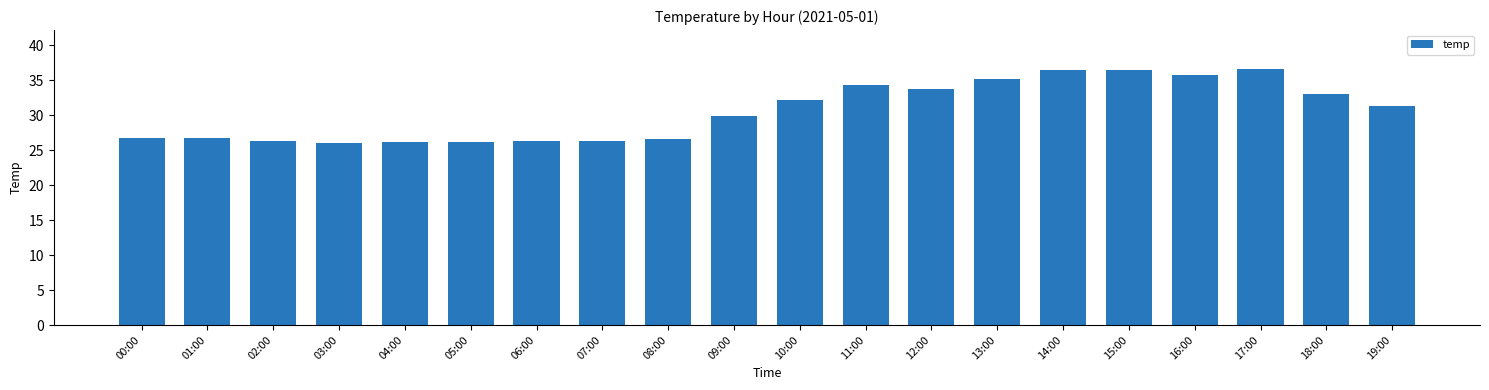

Which has a higher value, 13:00 or 01:00?

13:00